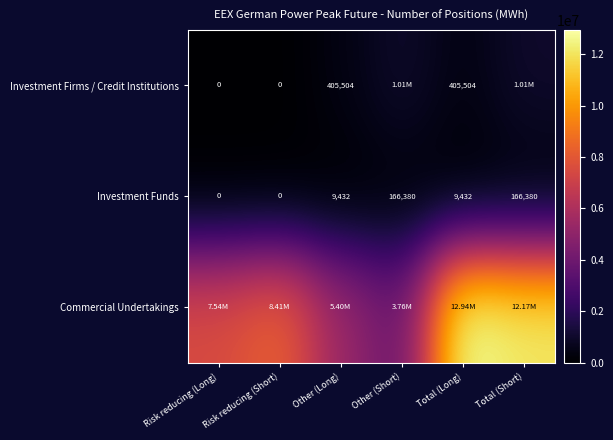

Is the value of Investment Funds at Other (Long) greater than the value of Investment Firms / Credit Institutions at Risk reducing (Short)?

Yes